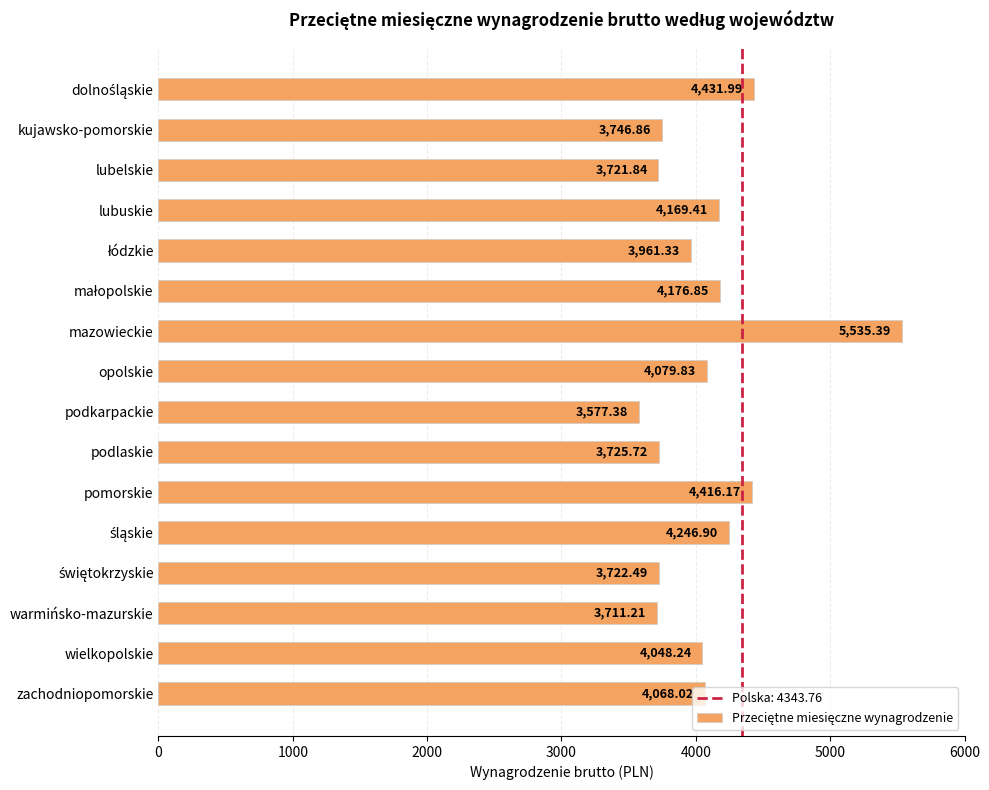

What is the label of the 9th bar from the bottom?

opolskie